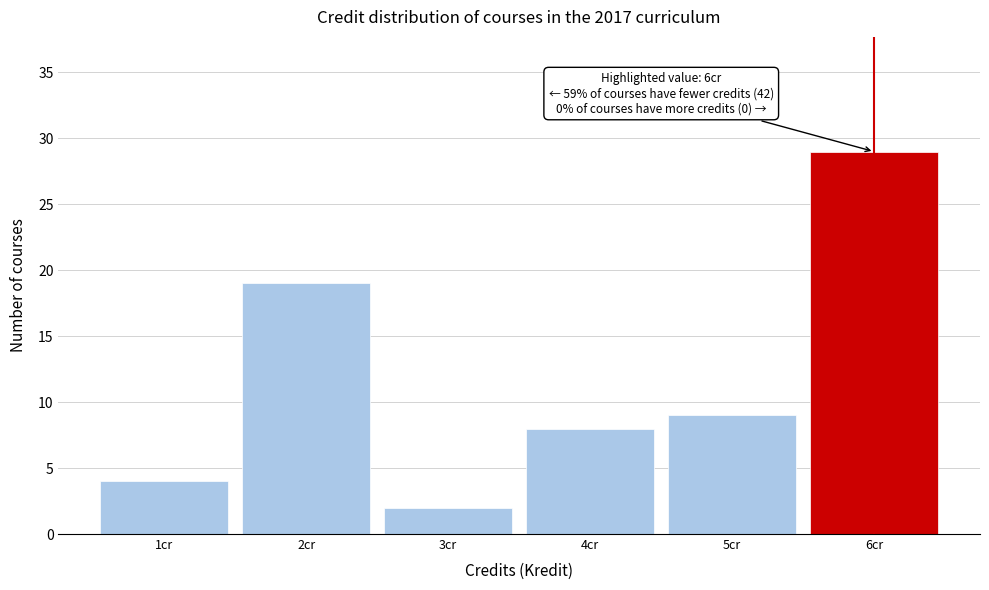

Over which range of the x-axis is the bar tallest?

5.5 to 6.5